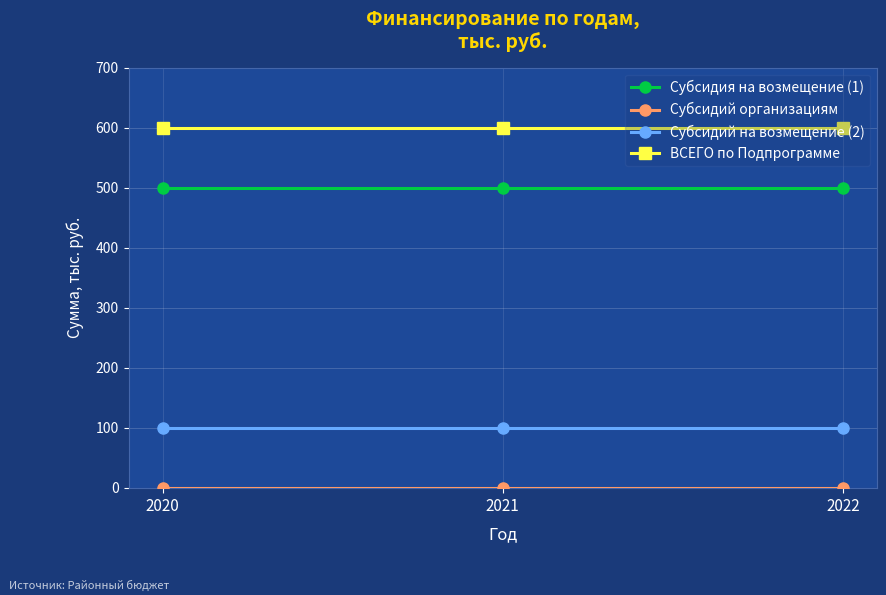

True or false: ВСЕГО по Подпрограмме has a value of 600 at 2020.

True